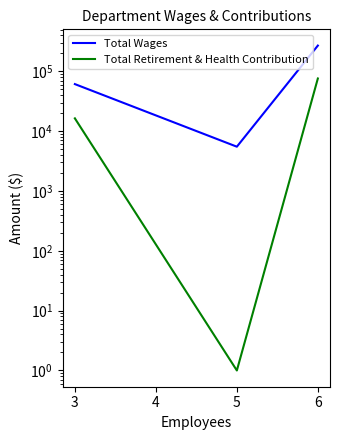

How many values in the Total Retirement & Health Contribution series are below 16365?

1